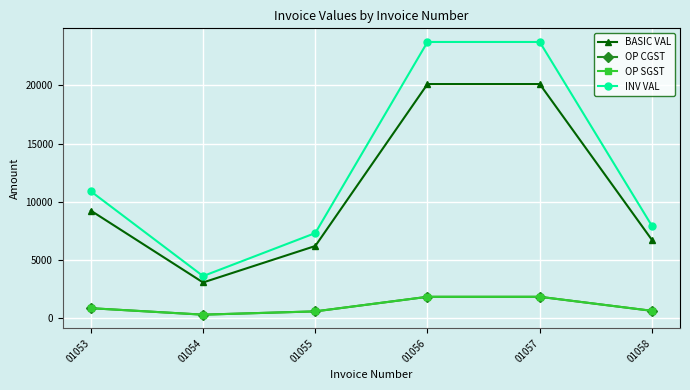

True or false: BASIC VAL and INV VAL intersect in this chart.

False